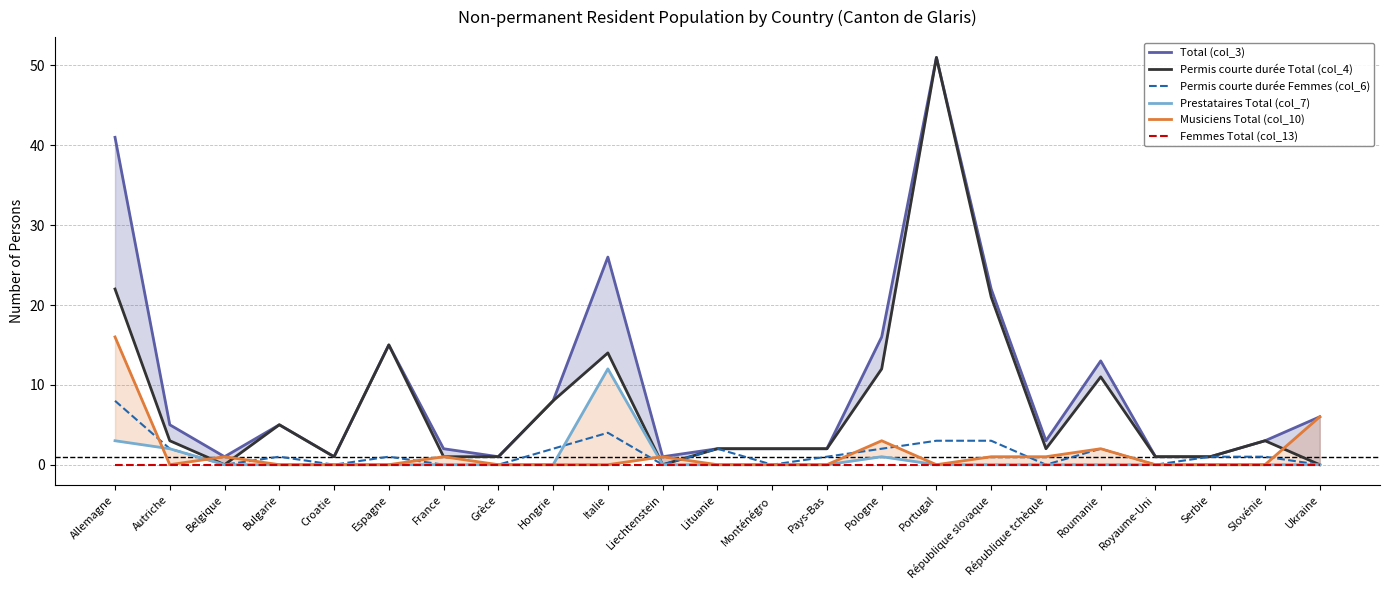

Reading right to left, extract all data points from this chart.

Total (col_3): Ukraine=6	Slovénie=3	Serbie=1	Royaume-Uni=1	Roumanie=13	République tchèque=3	République slovaque=22	Portugal=51	Pologne=16	Pays-Bas=2	Monténégro=2	Lituanie=2	Liechtenstein=1	Italie=26	Hongrie=8	Grèce=1	France=2	Espagne=15	Croatie=1	Bulgarie=5	Belgique=1	Autriche=5	Allemagne=41
Permis courte durée Total (col_4): Ukraine=0	Slovénie=3	Serbie=1	Royaume-Uni=1	Roumanie=11	République tchèque=2	République slovaque=21	Portugal=51	Pologne=12	Pays-Bas=2	Monténégro=2	Lituanie=2	Liechtenstein=0	Italie=14	Hongrie=8	Grèce=1	France=1	Espagne=15	Croatie=1	Bulgarie=5	Belgique=0	Autriche=3	Allemagne=22
Permis courte durée Femmes (col_6): Ukraine=0	Slovénie=1	Serbie=1	Royaume-Uni=0	Roumanie=2	République tchèque=0	République slovaque=3	Portugal=3	Pologne=2	Pays-Bas=1	Monténégro=0	Lituanie=2	Liechtenstein=0	Italie=4	Hongrie=2	Grèce=0	France=0	Espagne=1	Croatie=0	Bulgarie=1	Belgique=0	Autriche=2	Allemagne=8
Prestataires Total (col_7): Ukraine=0	Slovénie=0	Serbie=0	Royaume-Uni=0	Roumanie=0	République tchèque=0	République slovaque=0	Portugal=0	Pologne=1	Pays-Bas=0	Monténégro=0	Lituanie=0	Liechtenstein=0	Italie=12	Hongrie=0	Grèce=0	France=0	Espagne=0	Croatie=0	Bulgarie=0	Belgique=0	Autriche=2	Allemagne=3
Musiciens Total (col_10): Ukraine=6	Slovénie=0	Serbie=0	Royaume-Uni=0	Roumanie=2	République tchèque=1	République slovaque=1	Portugal=0	Pologne=3	Pays-Bas=0	Monténégro=0	Lituanie=0	Liechtenstein=1	Italie=0	Hongrie=0	Grèce=0	France=1	Espagne=0	Croatie=0	Bulgarie=0	Belgique=1	Autriche=0	Allemagne=16
Femmes Total (col_13): Ukraine=0	Slovénie=0	Serbie=0	Royaume-Uni=0	Roumanie=0	République tchèque=0	République slovaque=0	Portugal=0	Pologne=0	Pays-Bas=0	Monténégro=0	Lituanie=0	Liechtenstein=0	Italie=0	Hongrie=0	Grèce=0	France=0	Espagne=0	Croatie=0	Bulgarie=0	Belgique=0	Autriche=0	Allemagne=0